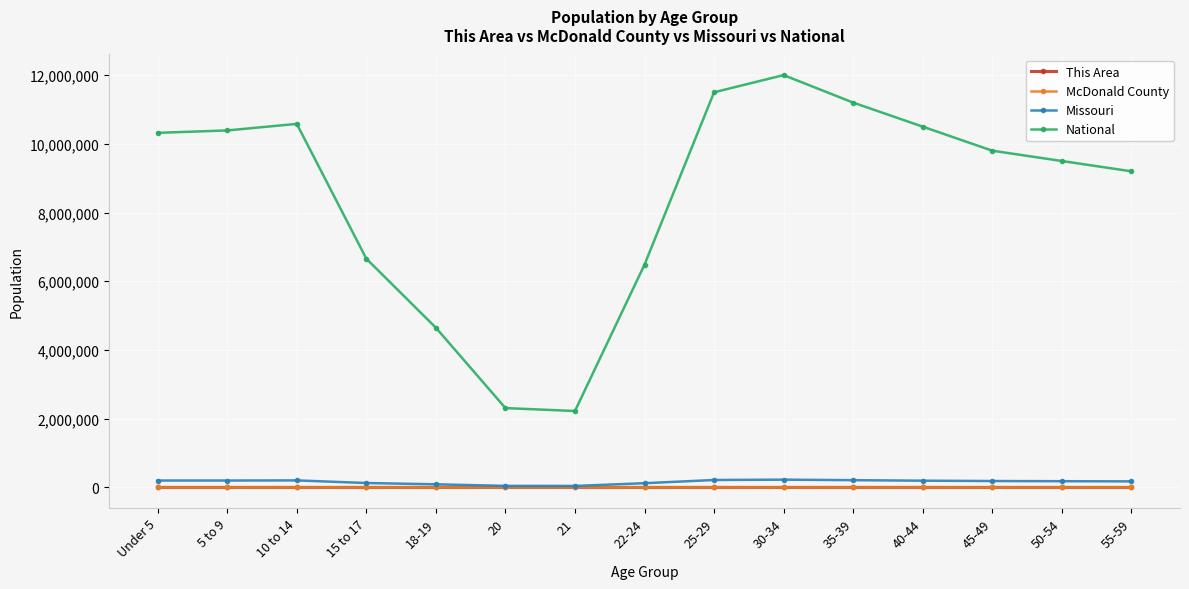

What is the spread (max minus min) of values at 50-54?

9499965